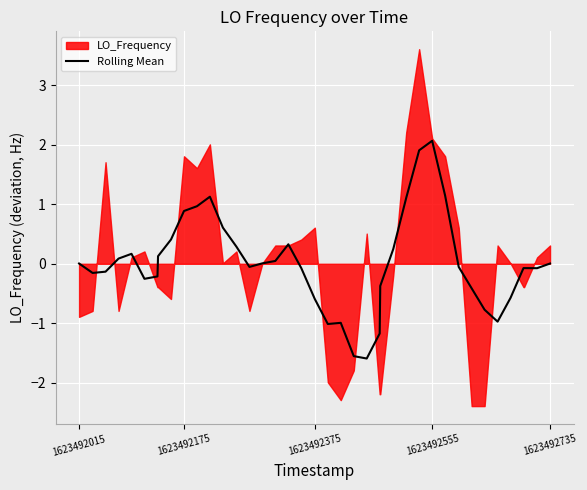

What is the value of the 25th point from the left?

-1.2